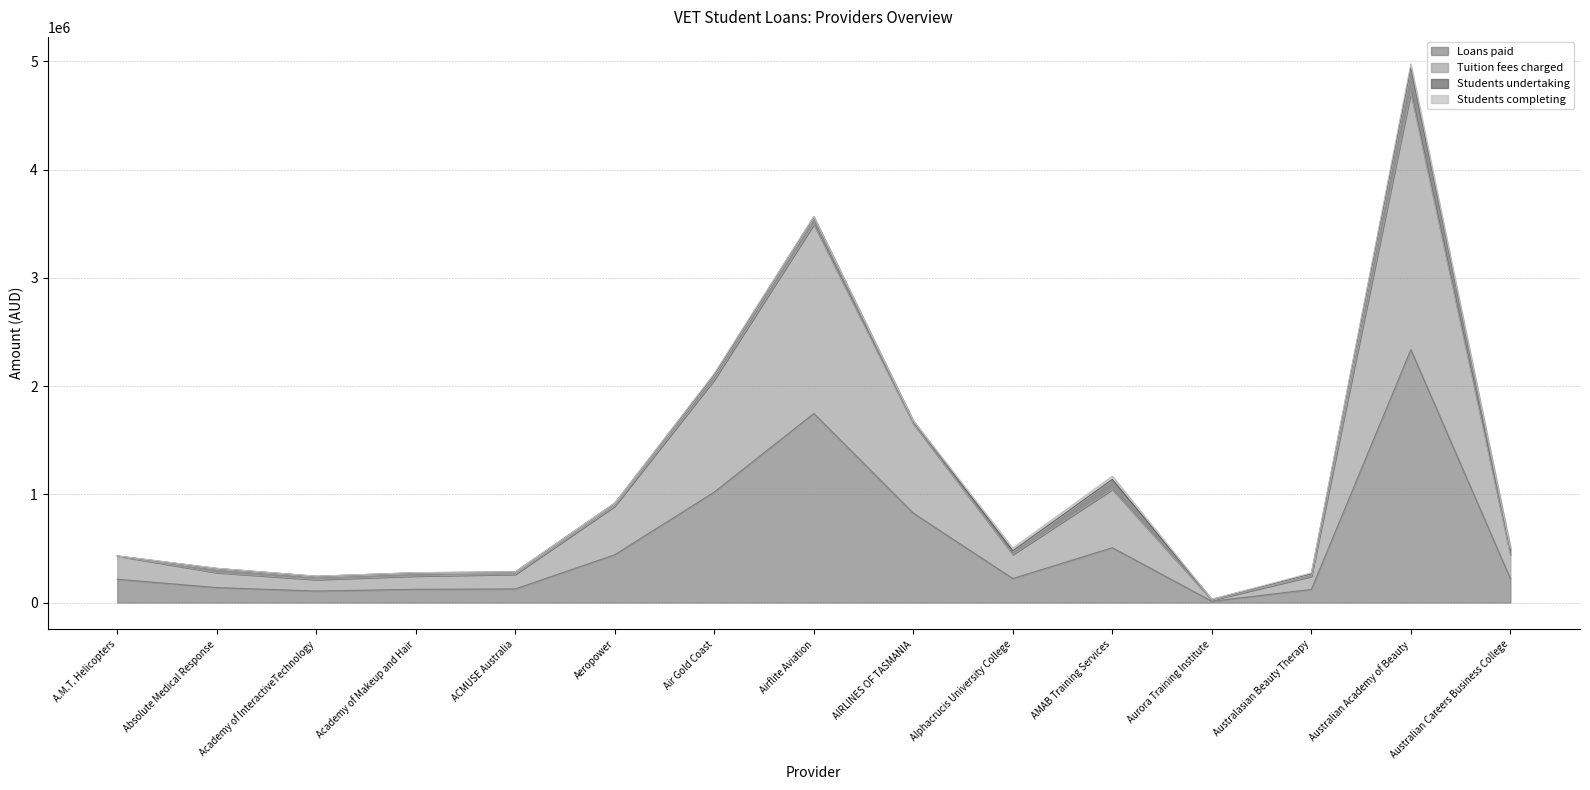

Count the number of categories in the chart.

15